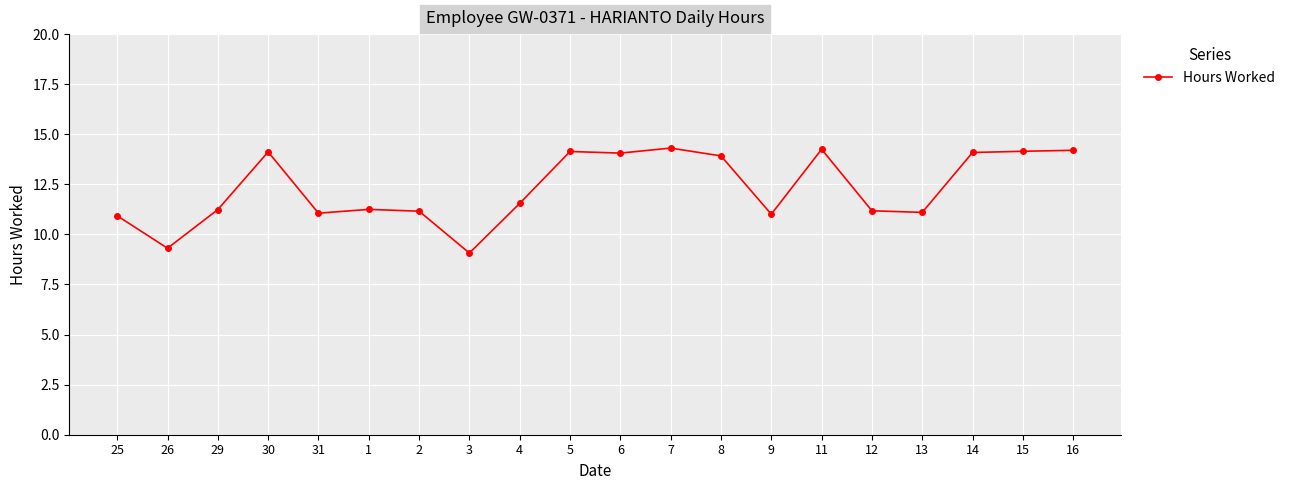

What is the change in value from 5 to 12?

-3.0